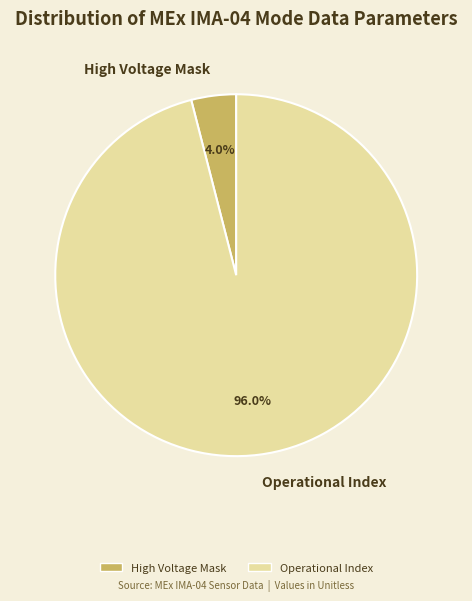

How many slices are in this pie chart?

2